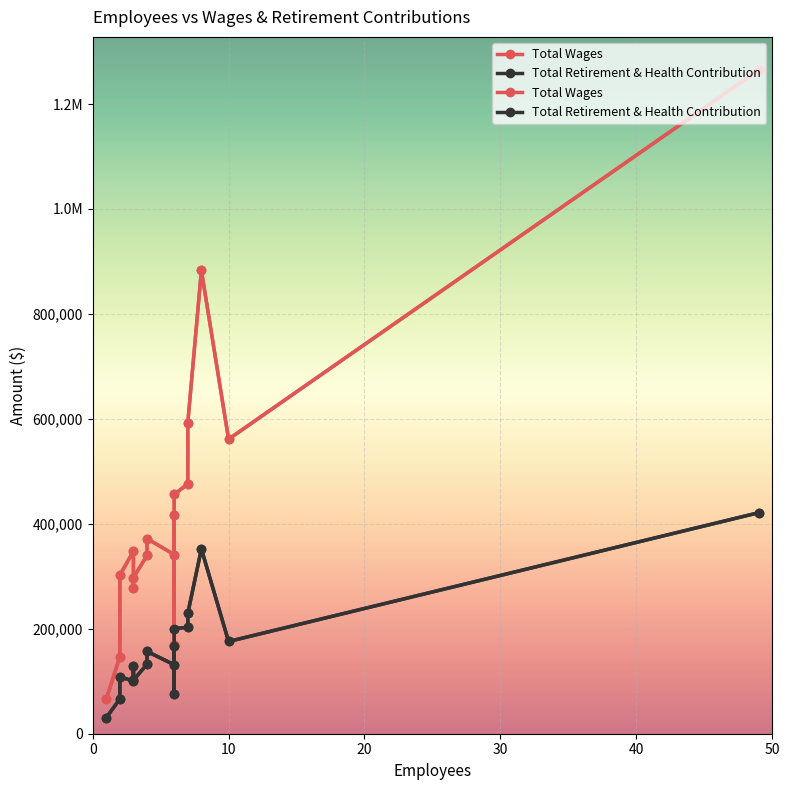

Which has a higher value, 9 or 16?

9